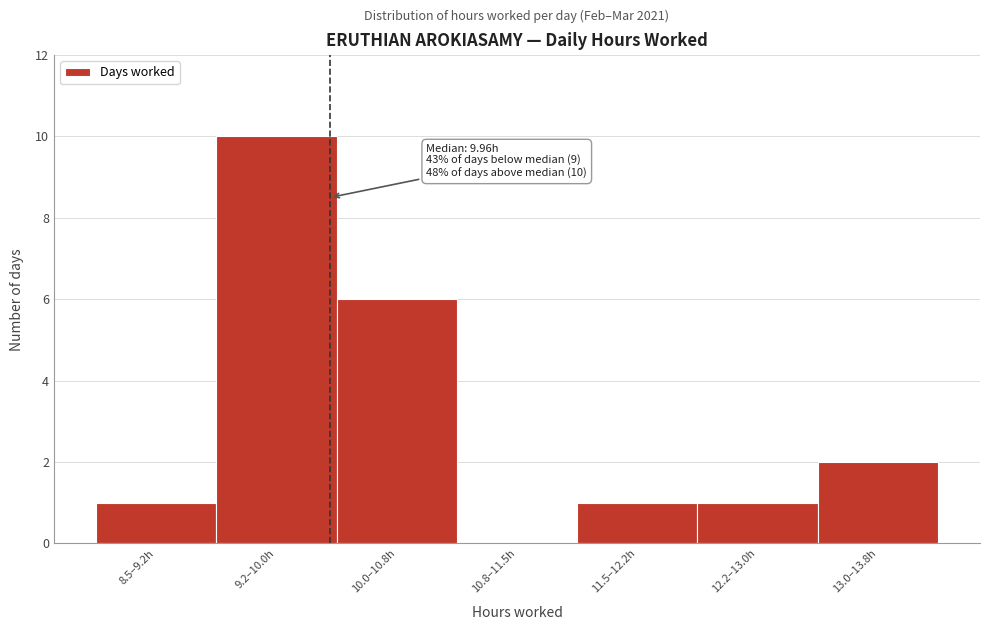

Reading left to right, what are all the values shown in this chart?

8.5–9.2h=1	9.2–10.0h=10	10.0–10.8h=6	10.8–11.5h=0	11.5–12.2h=1	12.2–13.0h=1	13.0–13.8h=2